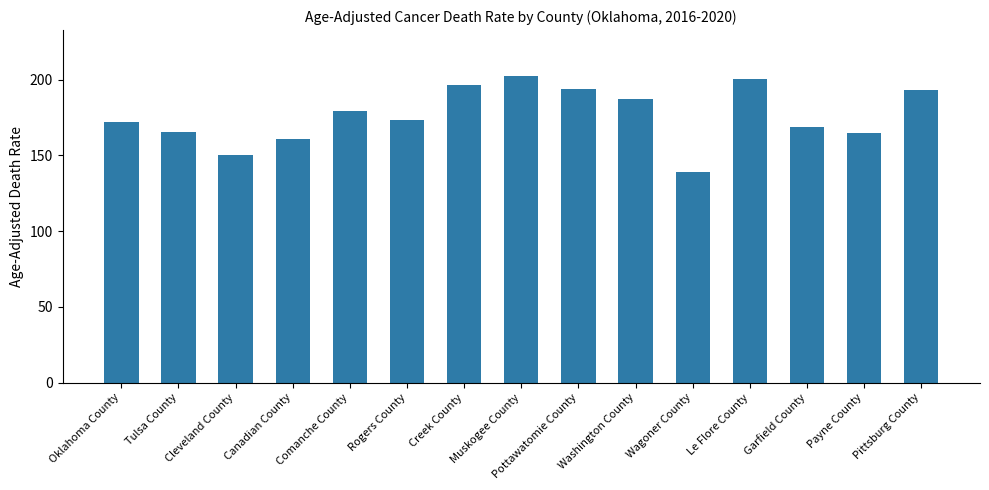

True or false: the data shows 165.8 at Tulsa County.

True